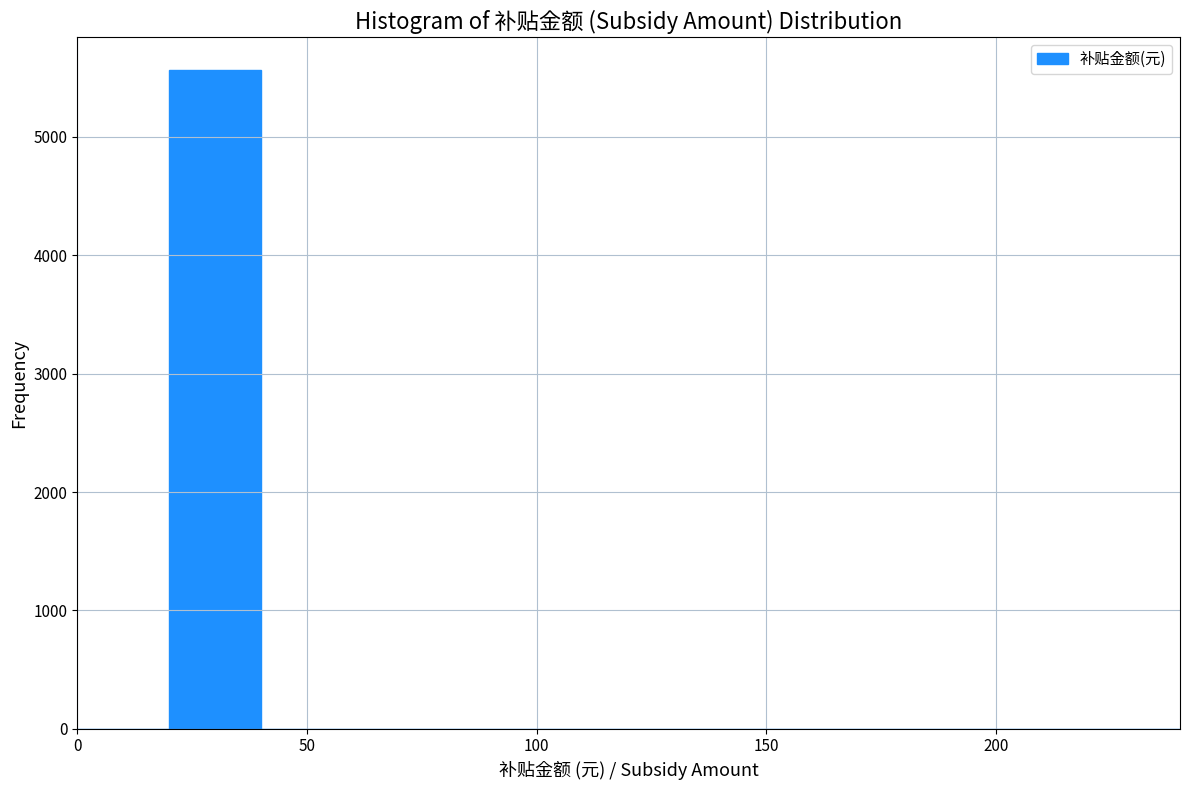

Reading left to right, list every bar in this chart as the range it spans on the x-axis followed by its height. The values are not printed on the chart, so give them approximately, as read against the axis.

0 to 20: 0
20 to 40: 5600
40 to 60: 0
60 to 80: 0
80 to 100: 0
100 to 120: 0
120 to 140: 0
140 to 160: 0
160 to 180: 0
180 to 200: 0
200 to 220: 0
220 to 240: 0